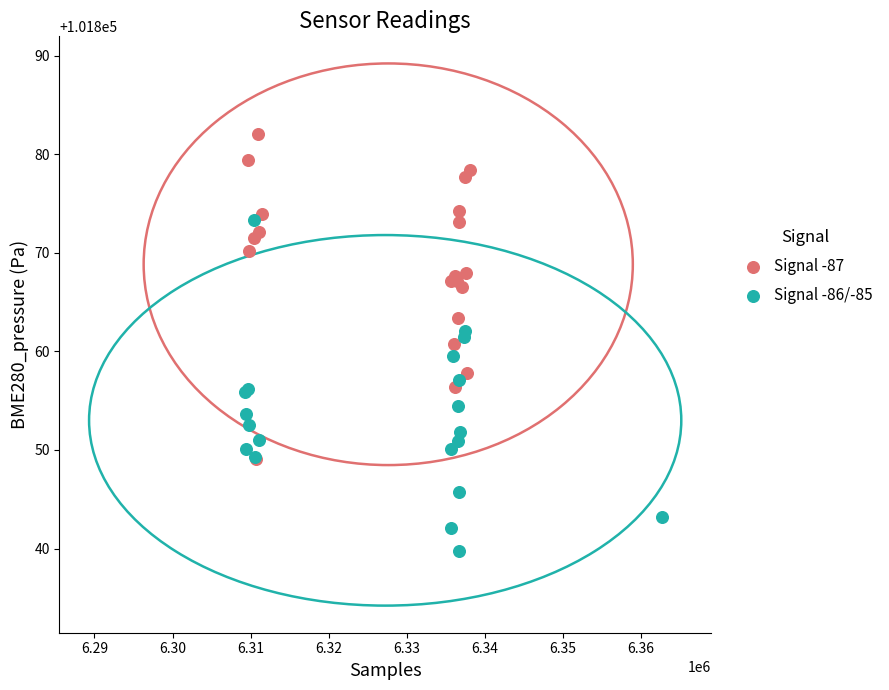

Which series reaches the minimum Y coordinate?

Signal -86/-85